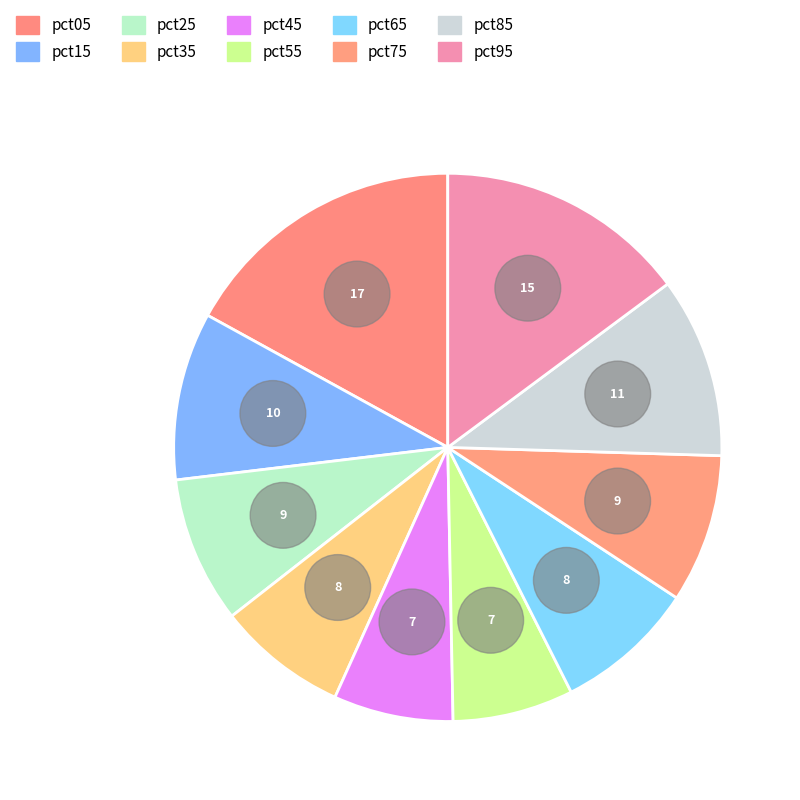

Which has a higher value, pct15 or pct25?

pct15